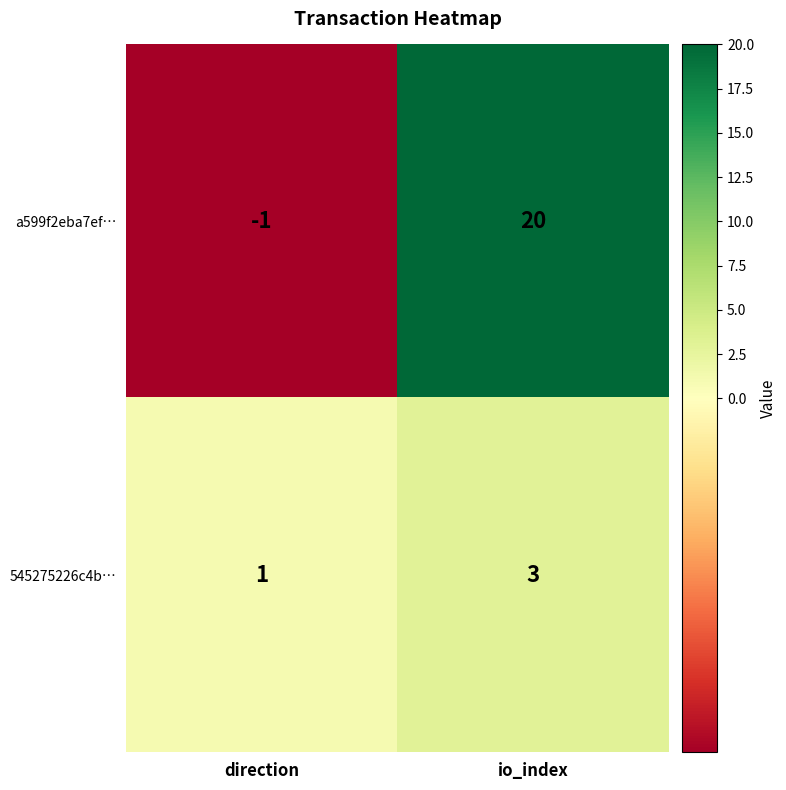

What is the difference between the a599f2eba7ef… values at io_index and direction?

21